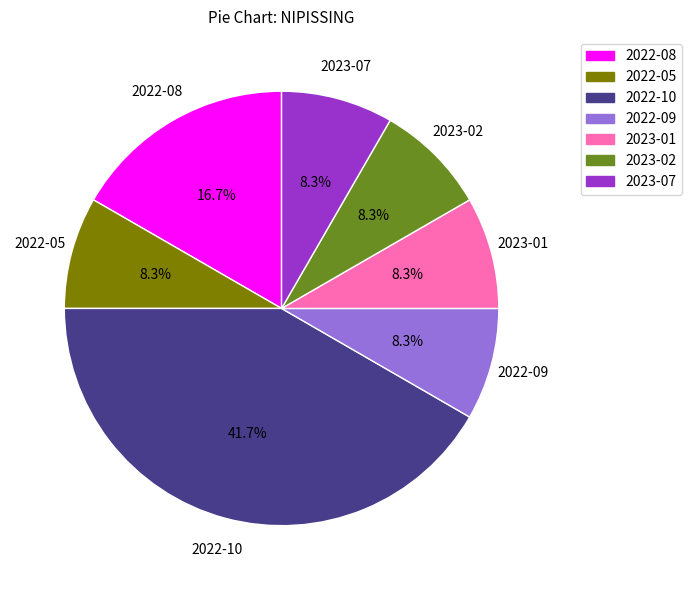

Is there any slice that represents more than half of the pie?

No